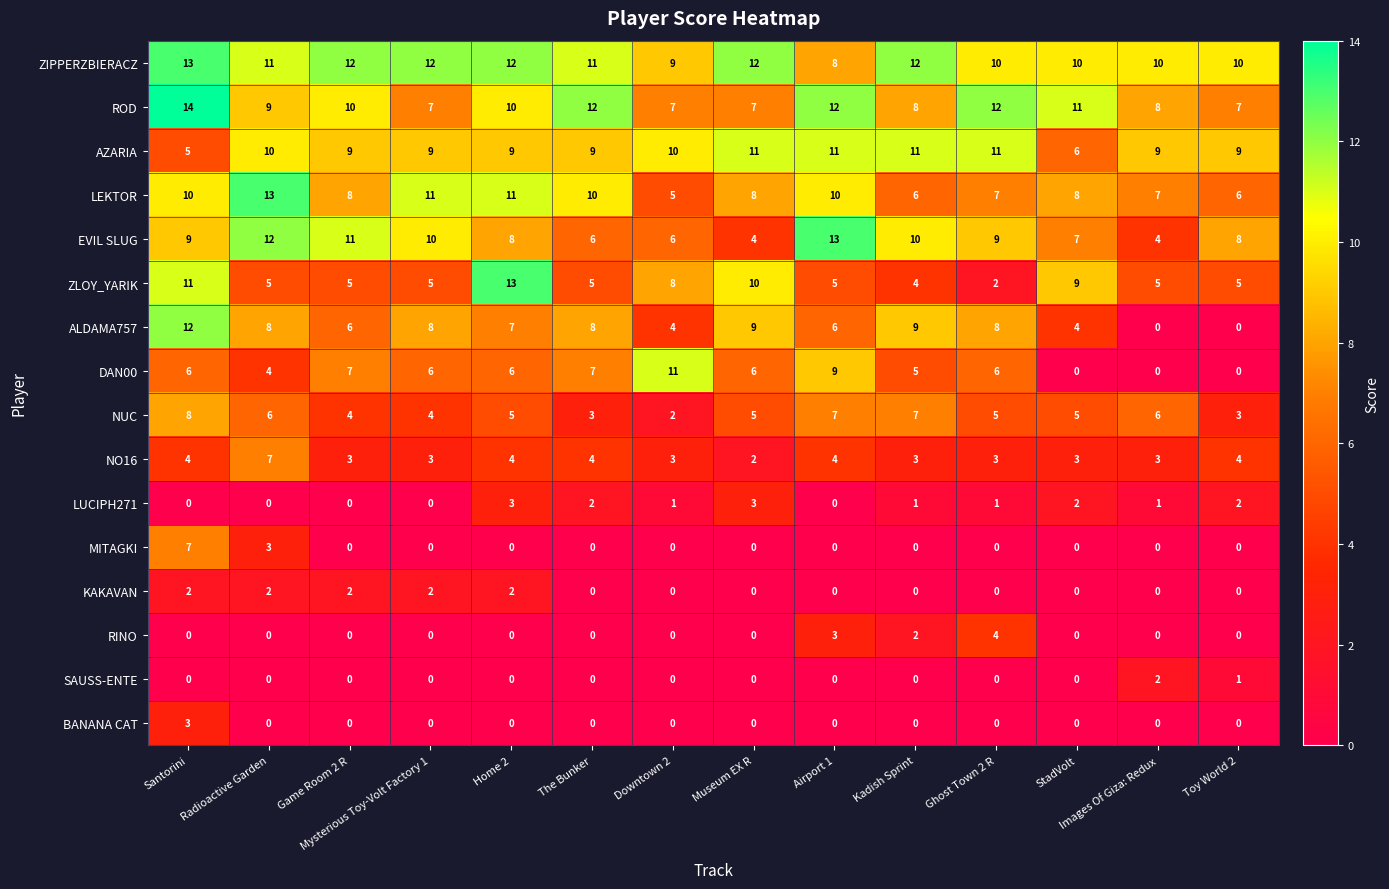

What is the greatest value displayed?

14